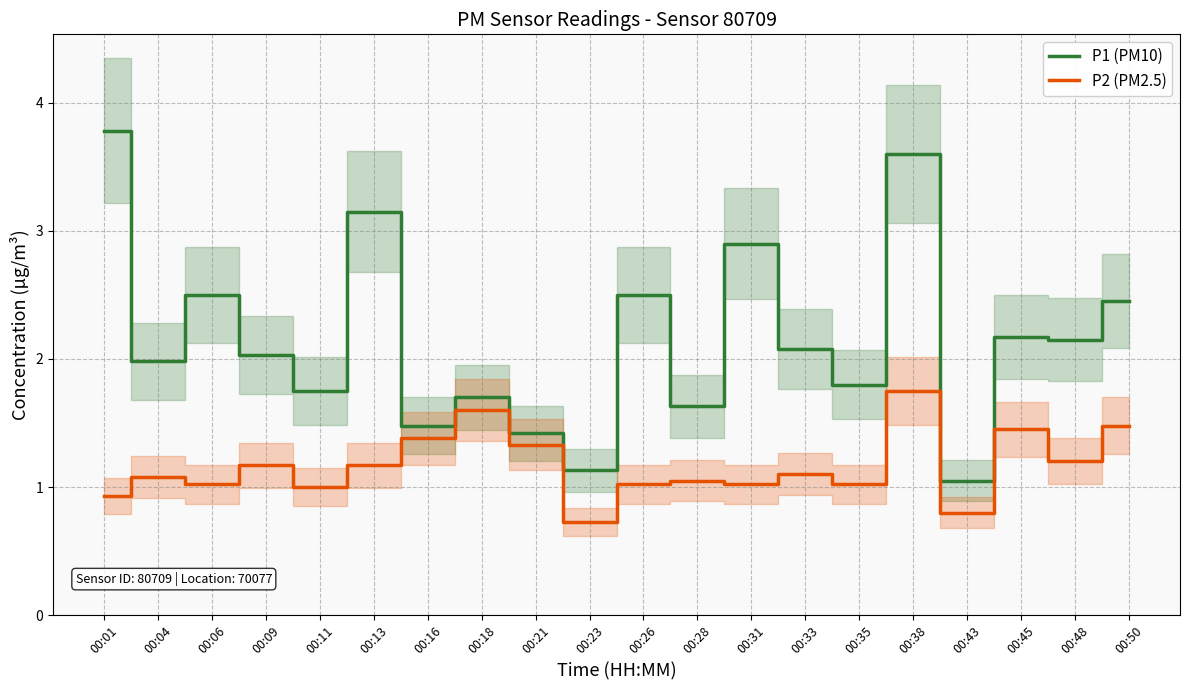

What is the sum of all P1 (PM10) values?

43.2